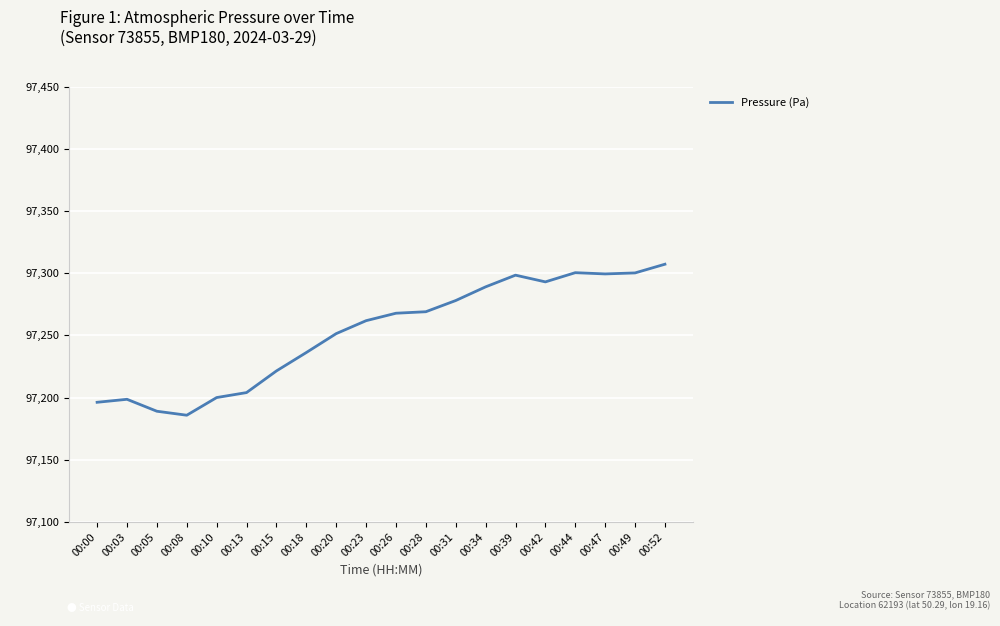

What is the difference between the values at 00:00 and 00:13?

7.8